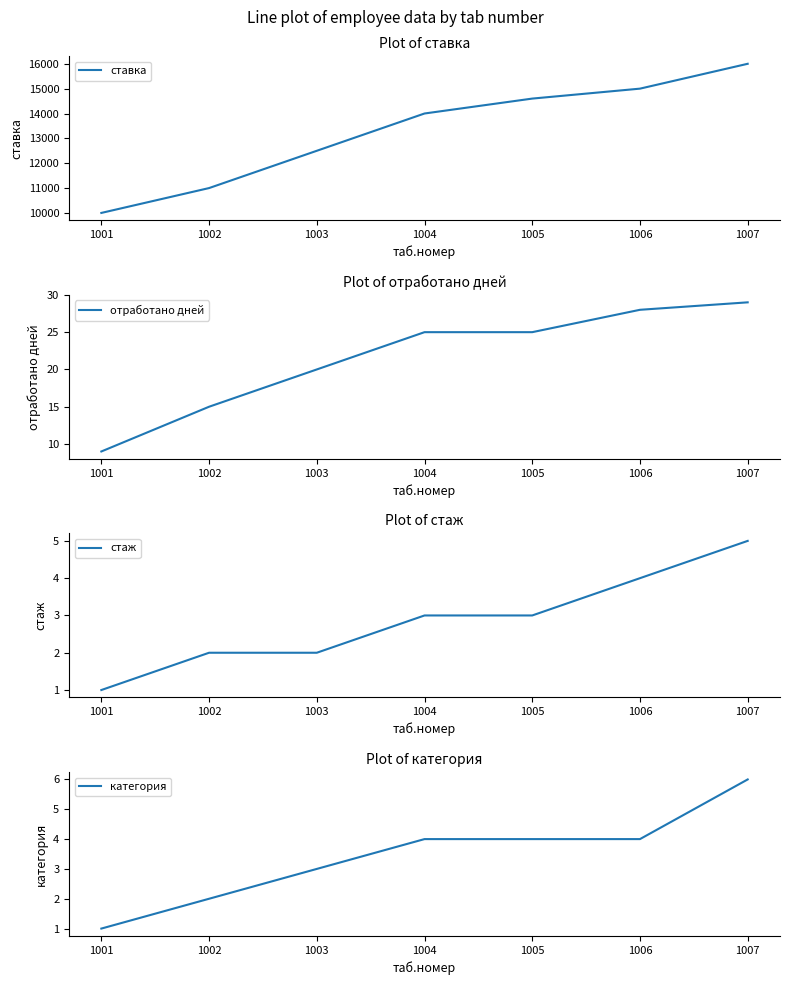

At how many categories does at least one series exceed 6557?

7